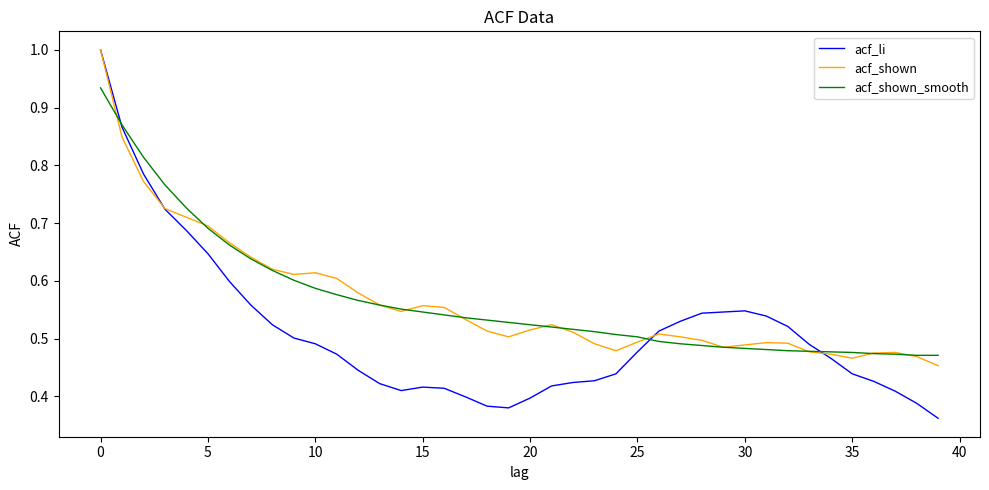

Does the chart display data point markers on the line(s)?

No